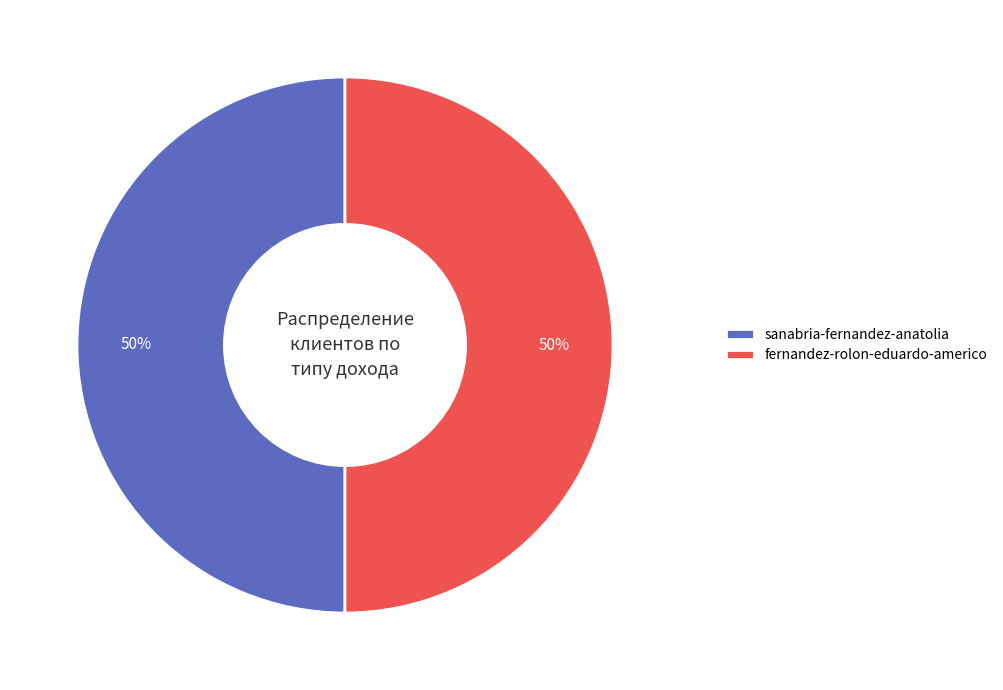

What is the ratio of the value at sanabria-fernandez-anatolia to the value at fernandez-rolon-eduardo-americo?

1.0